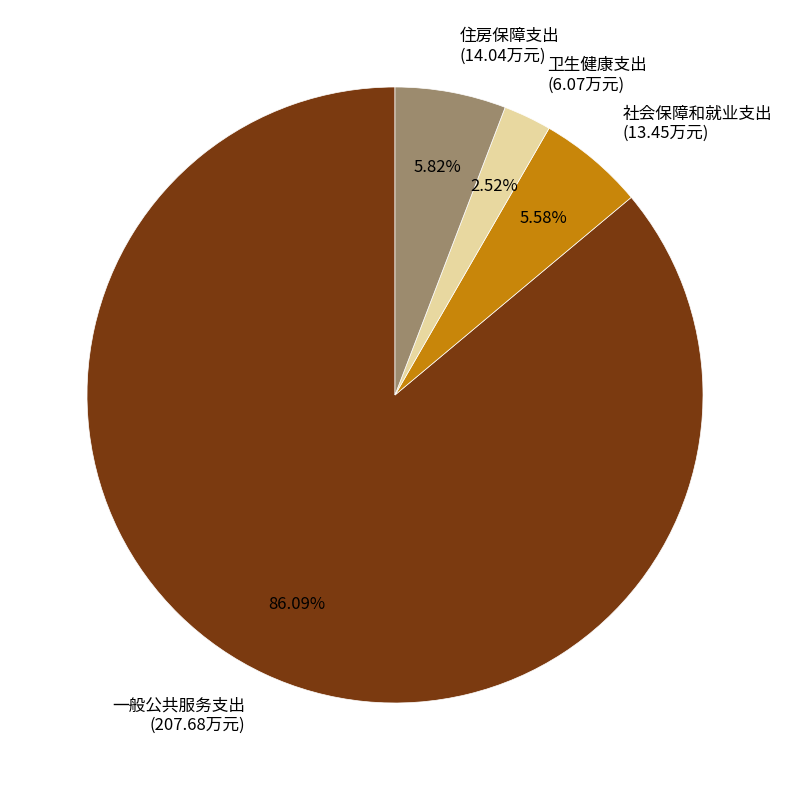

The 一般公共服务支出 slice represents 98% of the pie. True or false?

False